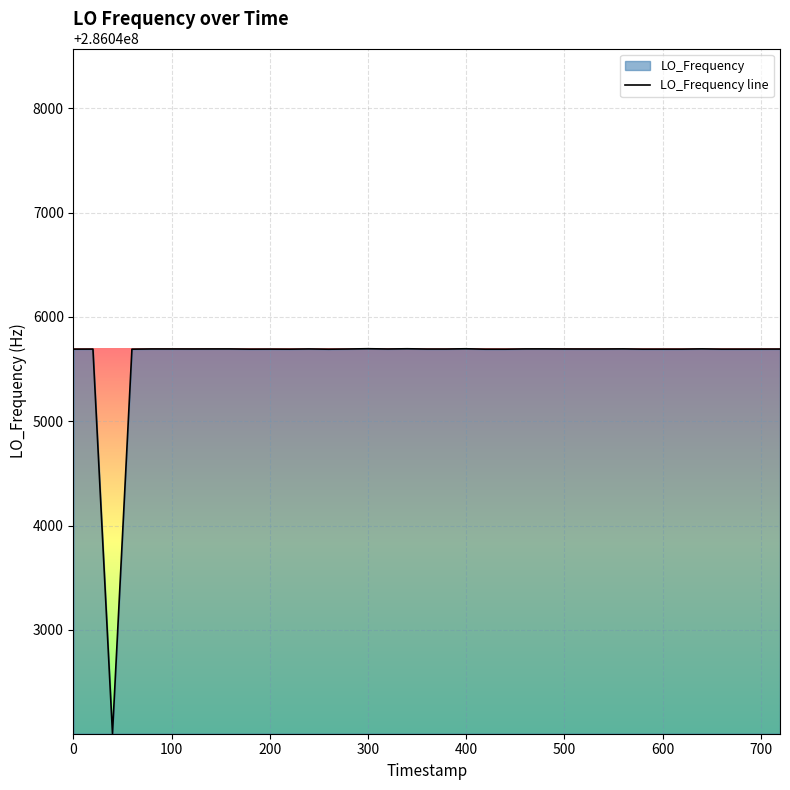

What is the smallest value displayed?

286042005.6